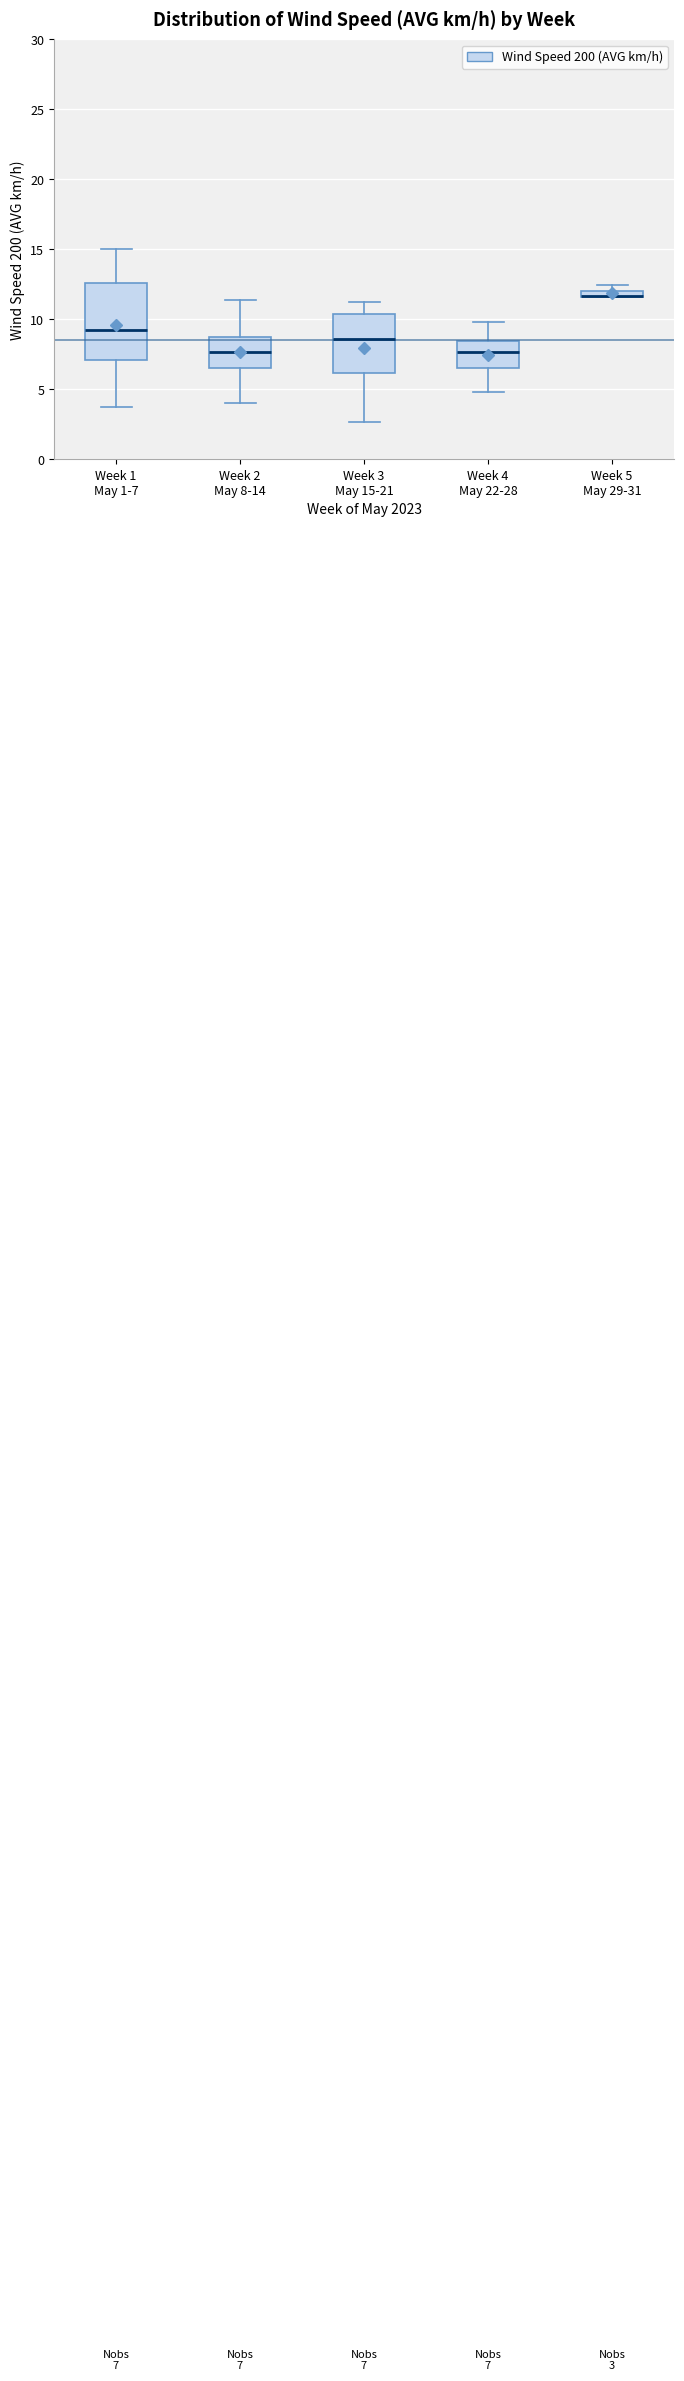

Comparing the boxes themselves (not the whiskers), which one is the tallest?

Week 1 May 1-7